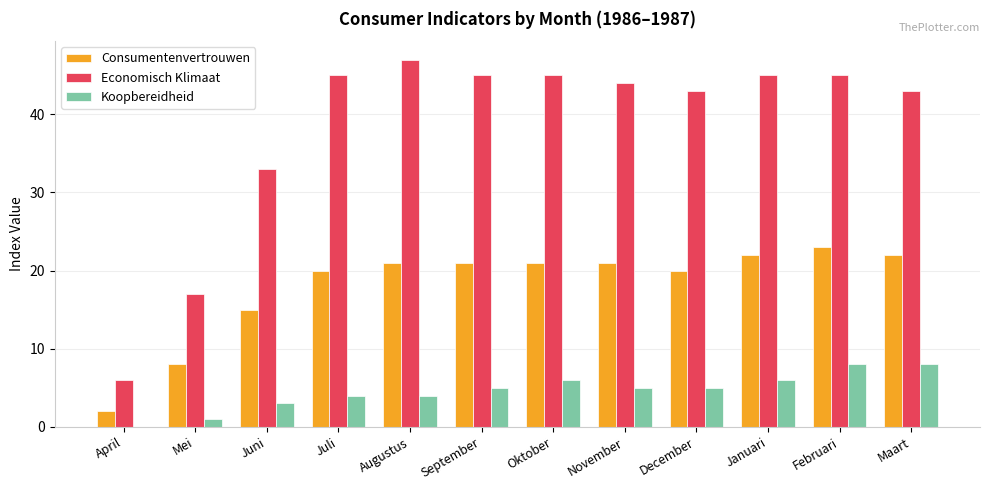

Are the bars horizontal?

No